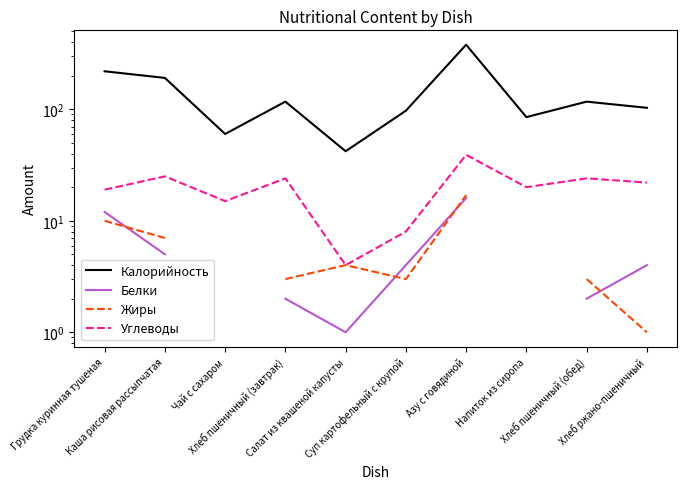

True or false: Калорийность and Углеводы cross at least once.

False